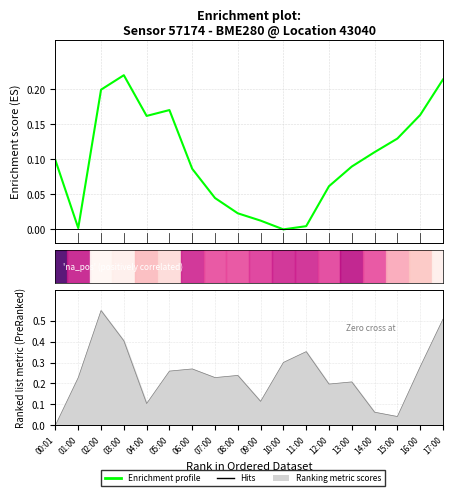

What is the label of the 3rd point from the left?

02:00